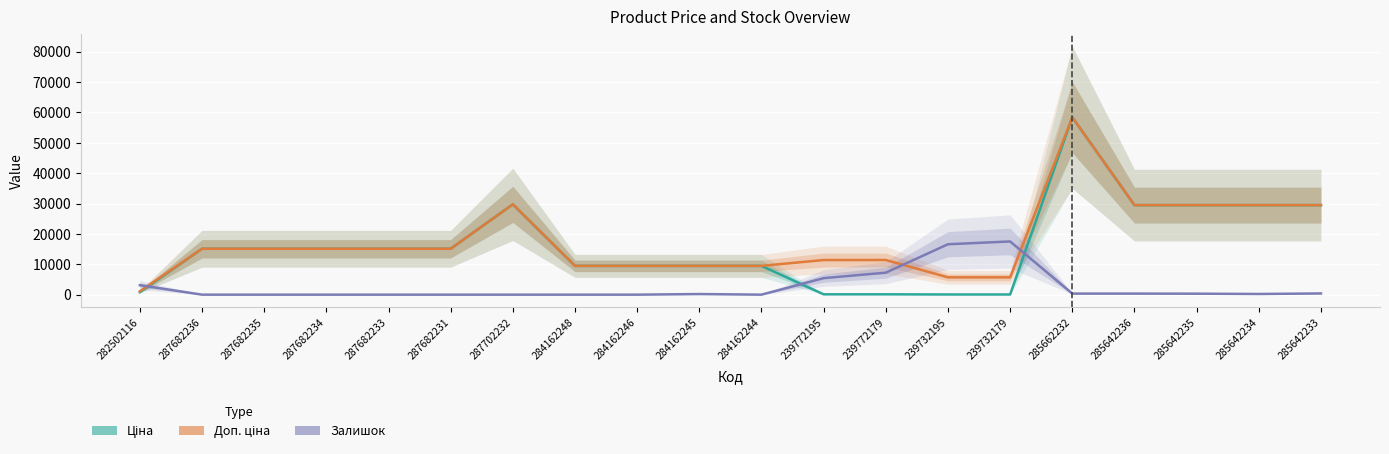

What is the value of the Залишок point at the 17th from the left?

349.6